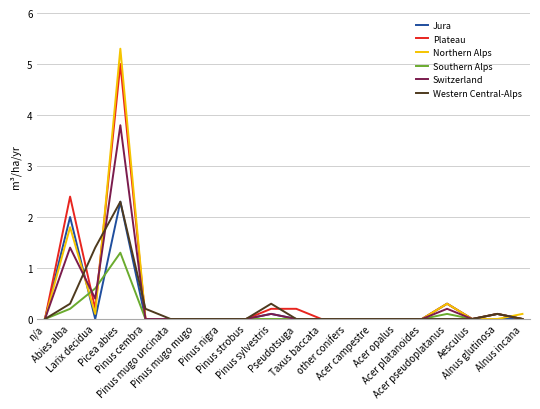

What are all the series names shown in the legend?

Jura, Plateau, Northern Alps, Southern Alps, Switzerland, Western Central-Alps